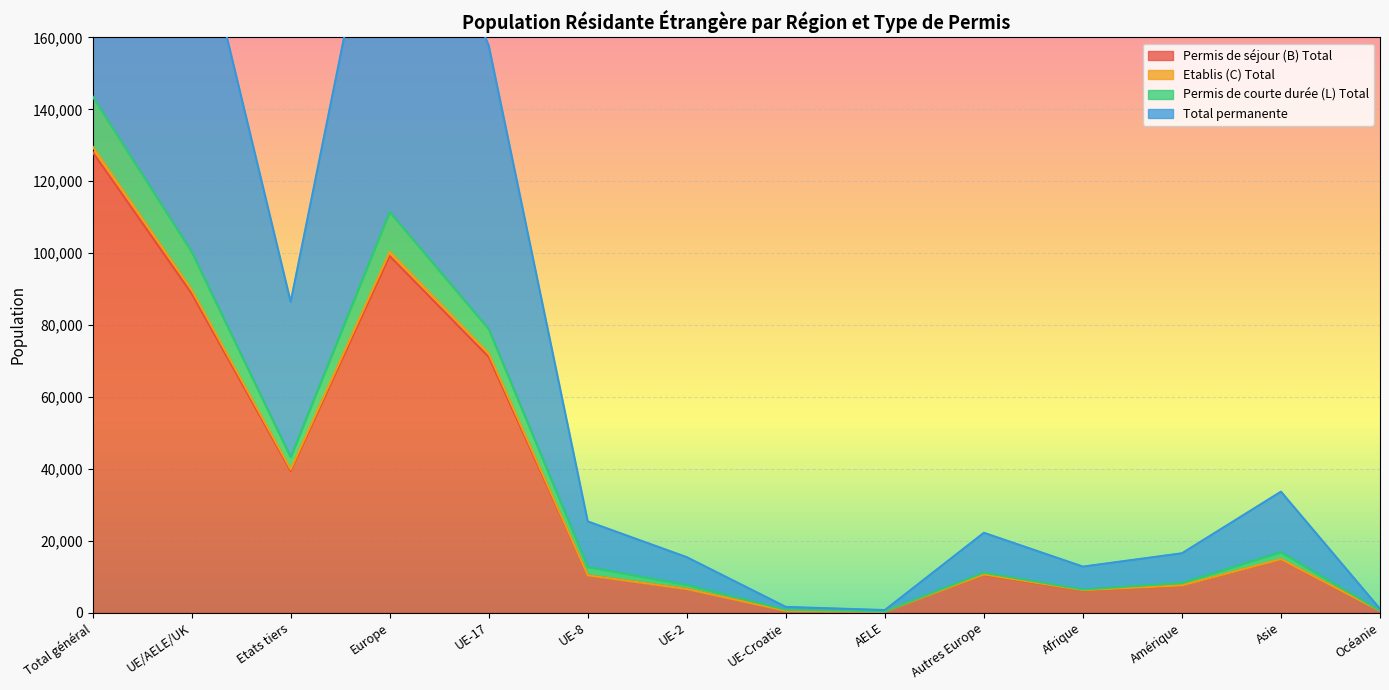

Is the value of Etablis (C) Total at AELE greater than the value of Permis de courte durée (L) Total at Total général?

No